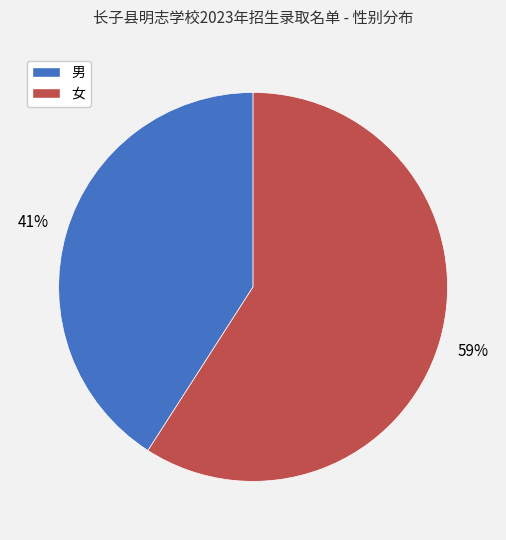

Is the sum of 女 and 男 greater than half?

Yes